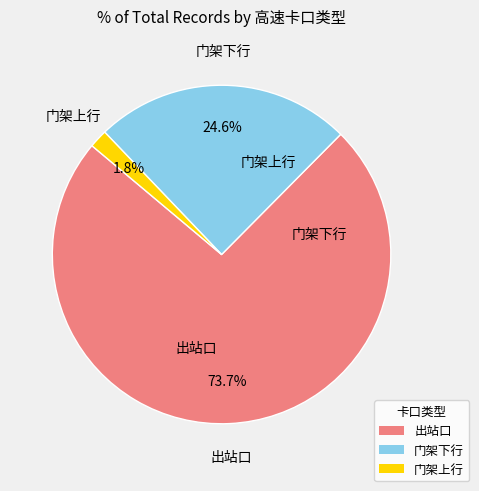

To the nearest percent, what is the difference between the 门架下行 and 门架上行 slice percentages?

23%